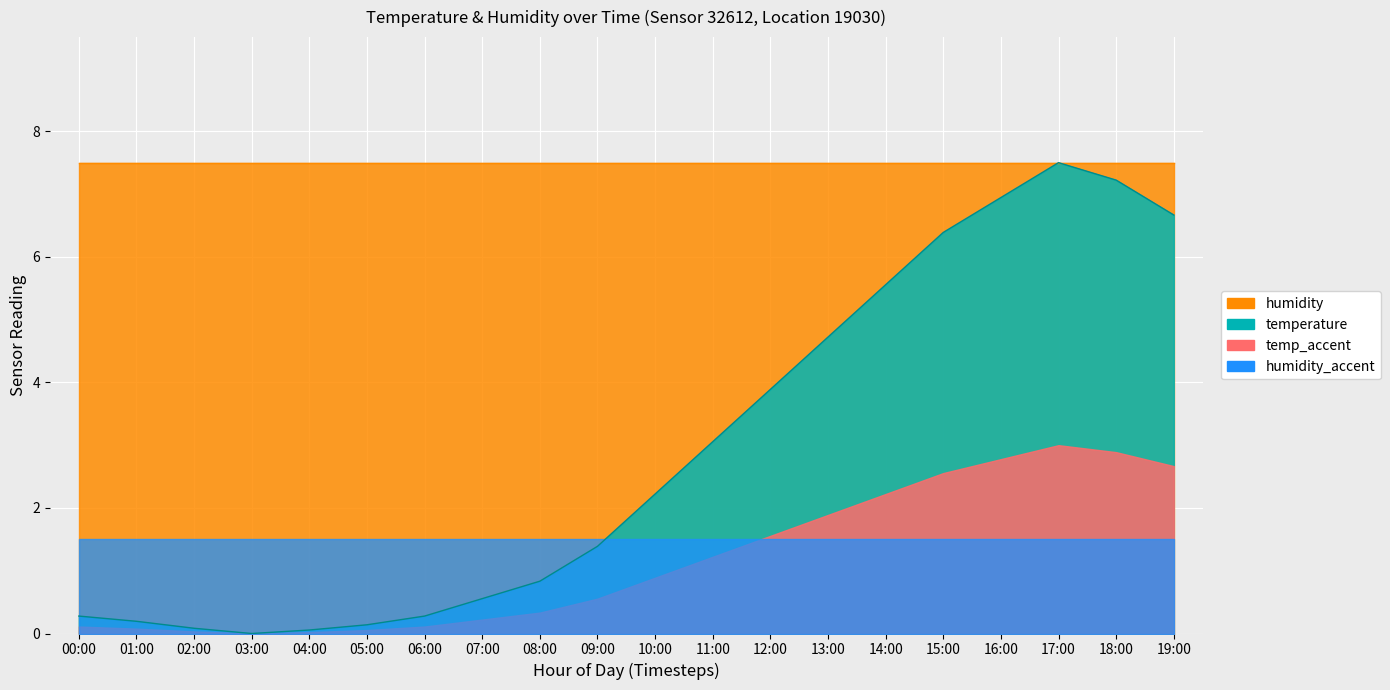

Does the chart display data point markers on the line(s)?

No